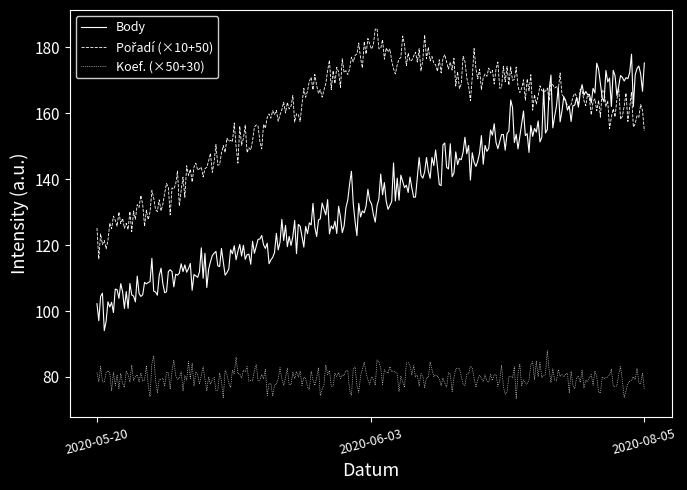

What is the maximum value for Koef. (×50+30)?

87.9